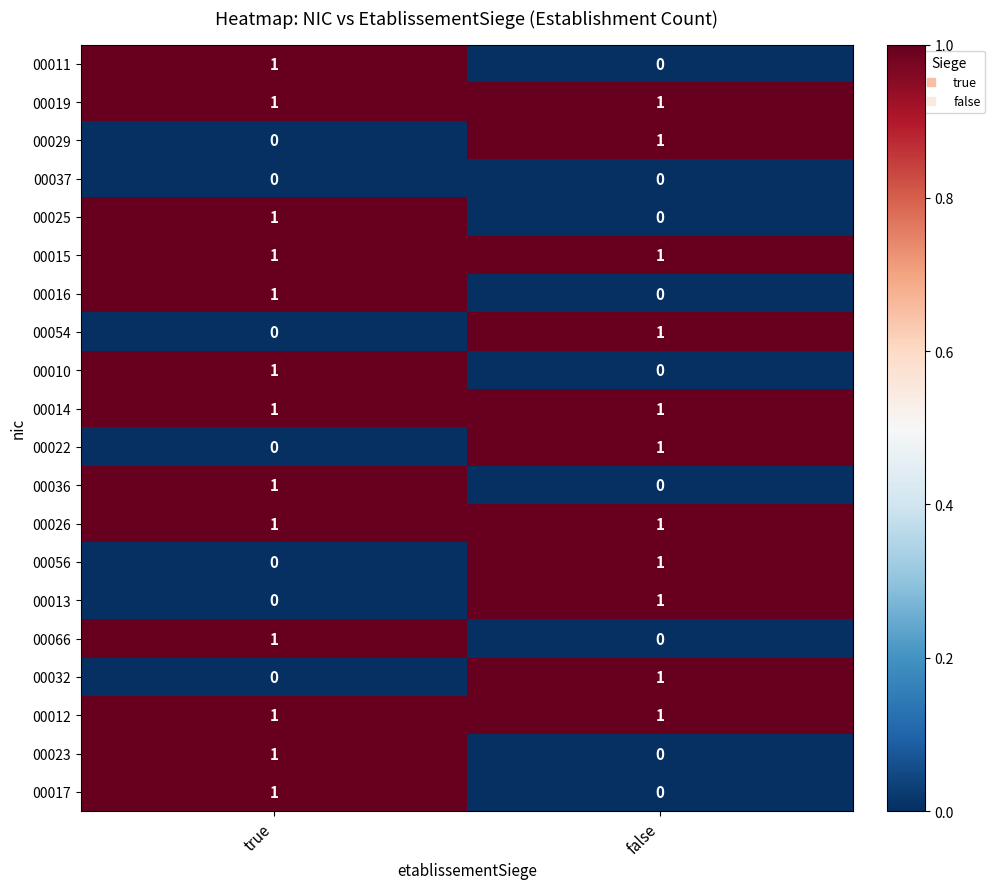

What is the total value across all series at true?

13